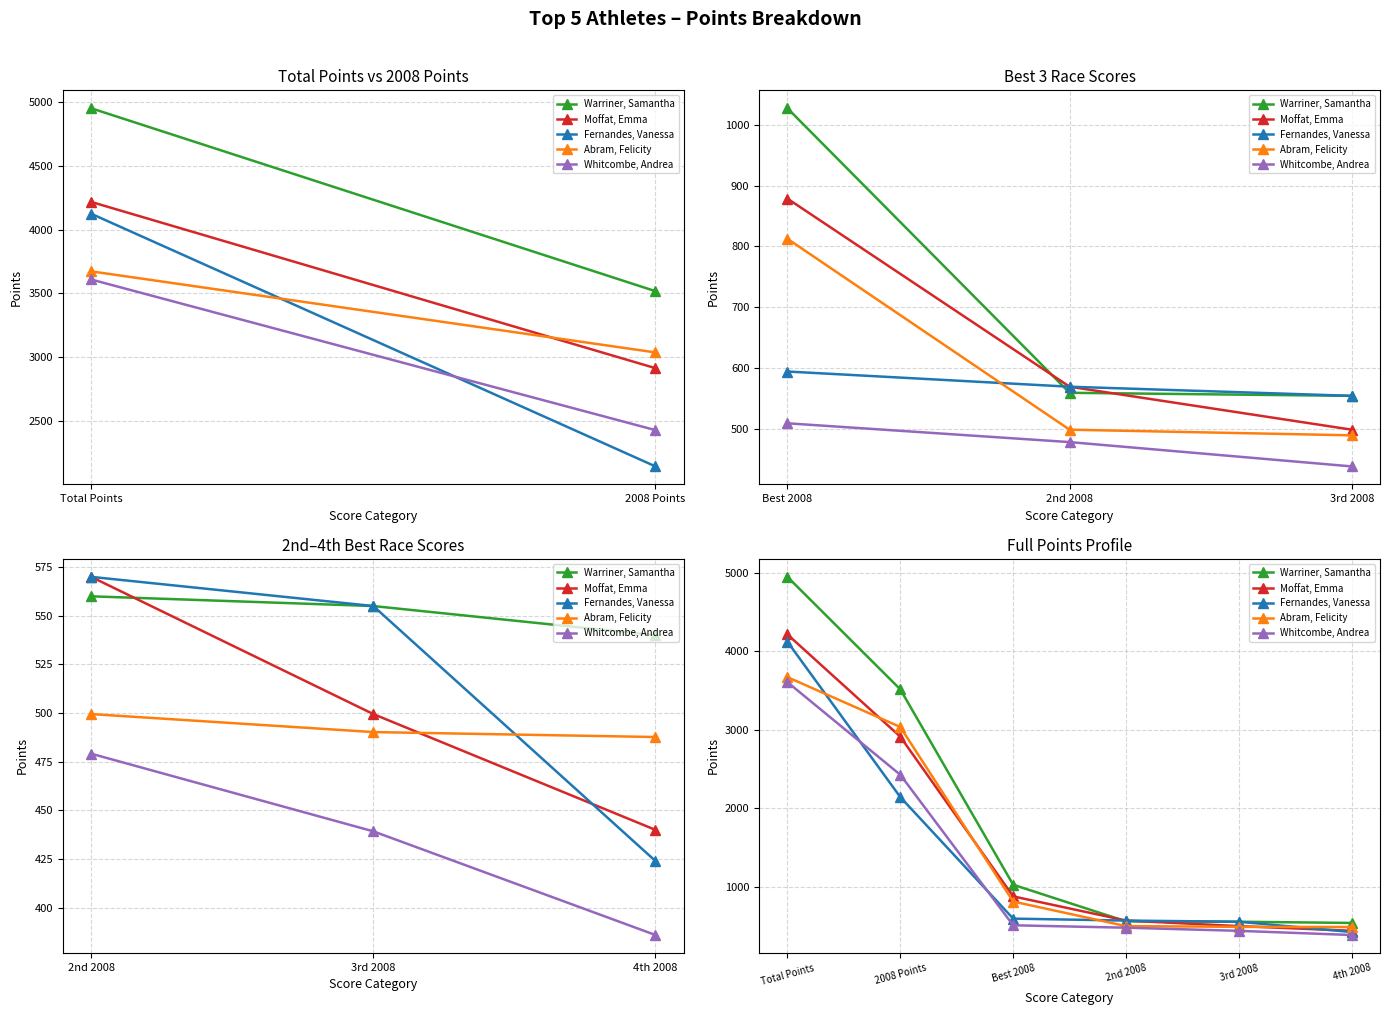

Between which two adjacent categories do Abram, Felicity and Fernandes, Vanessa first intersect?

Total Points and 2008 Points